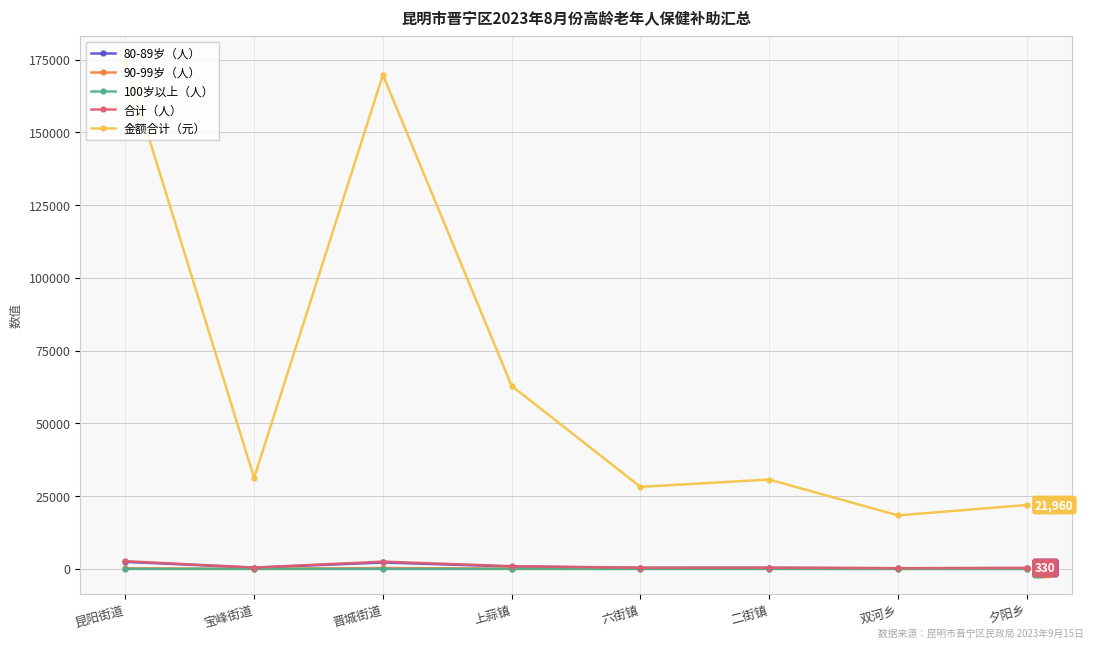

Is it true that 100岁以上（人） equals 3 at 晋城街道?

True